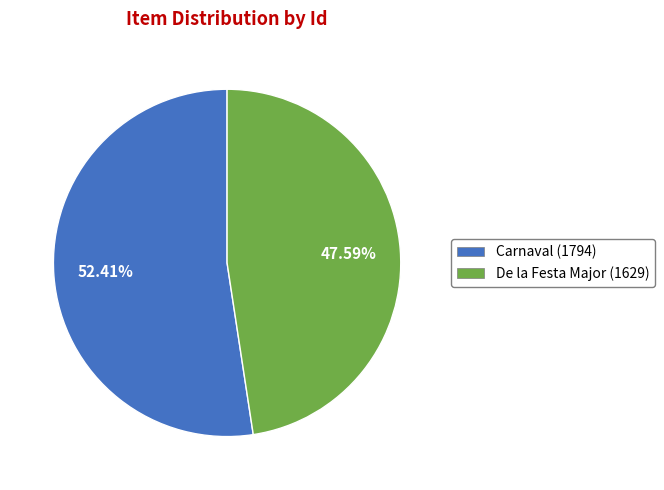

To the nearest percent, what is the average slice percentage?

50%